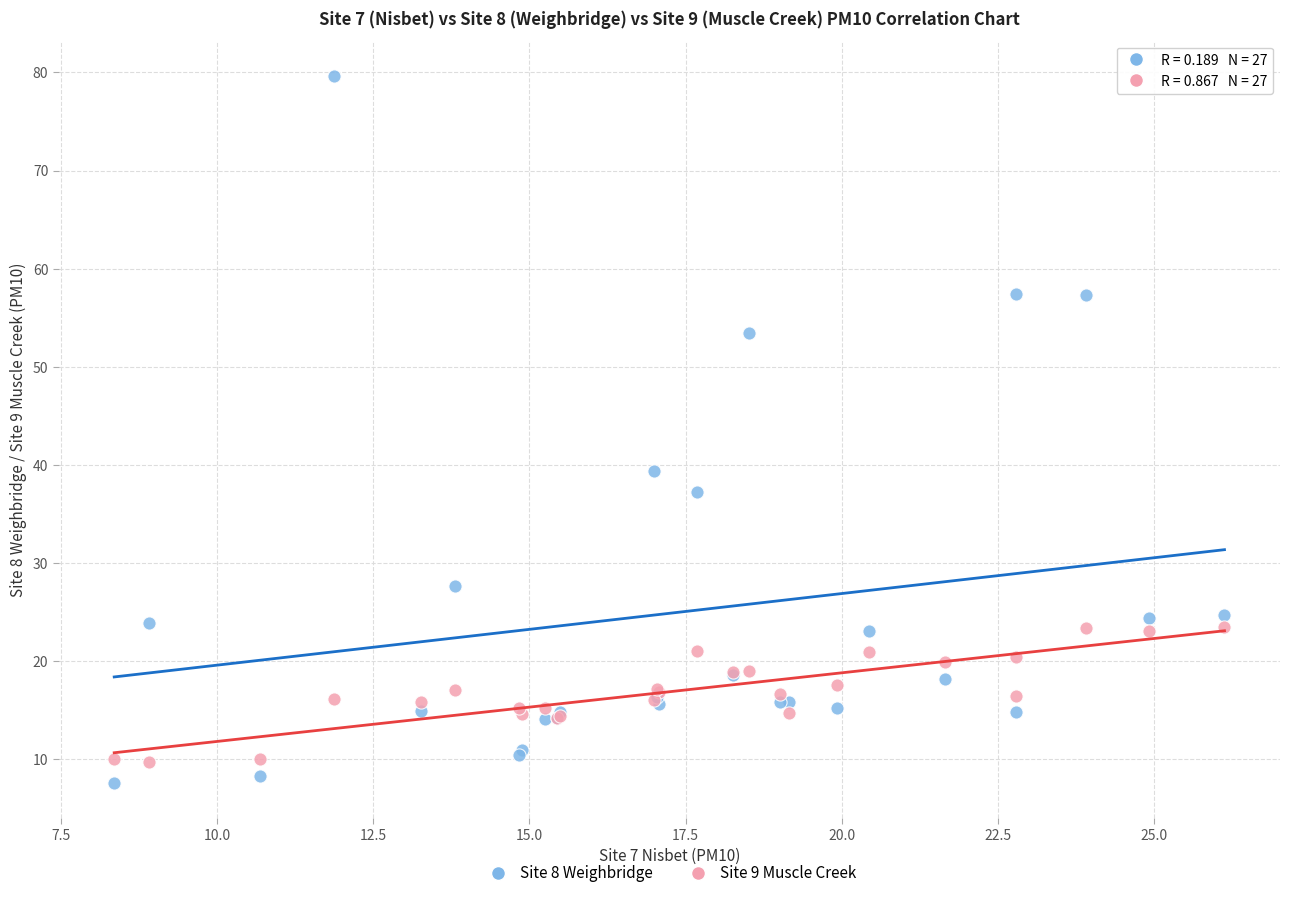

Which series contains the lowest Y value?

Site 8 Weighbridge